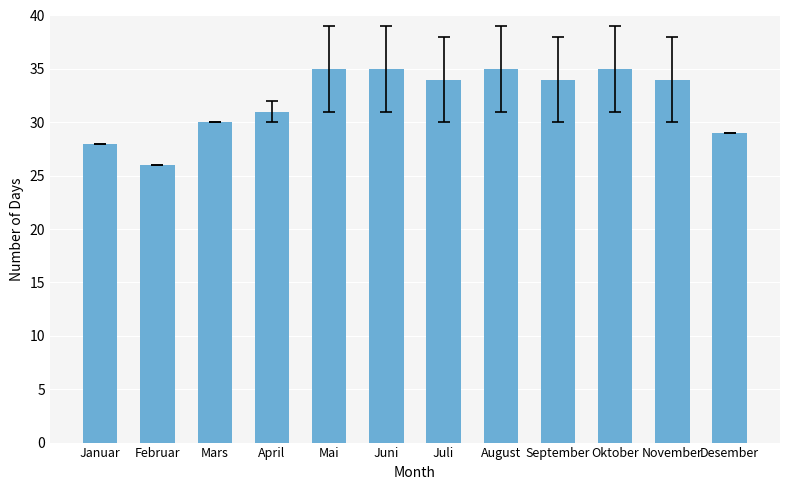

Count the values in the range 30 to 35.

9